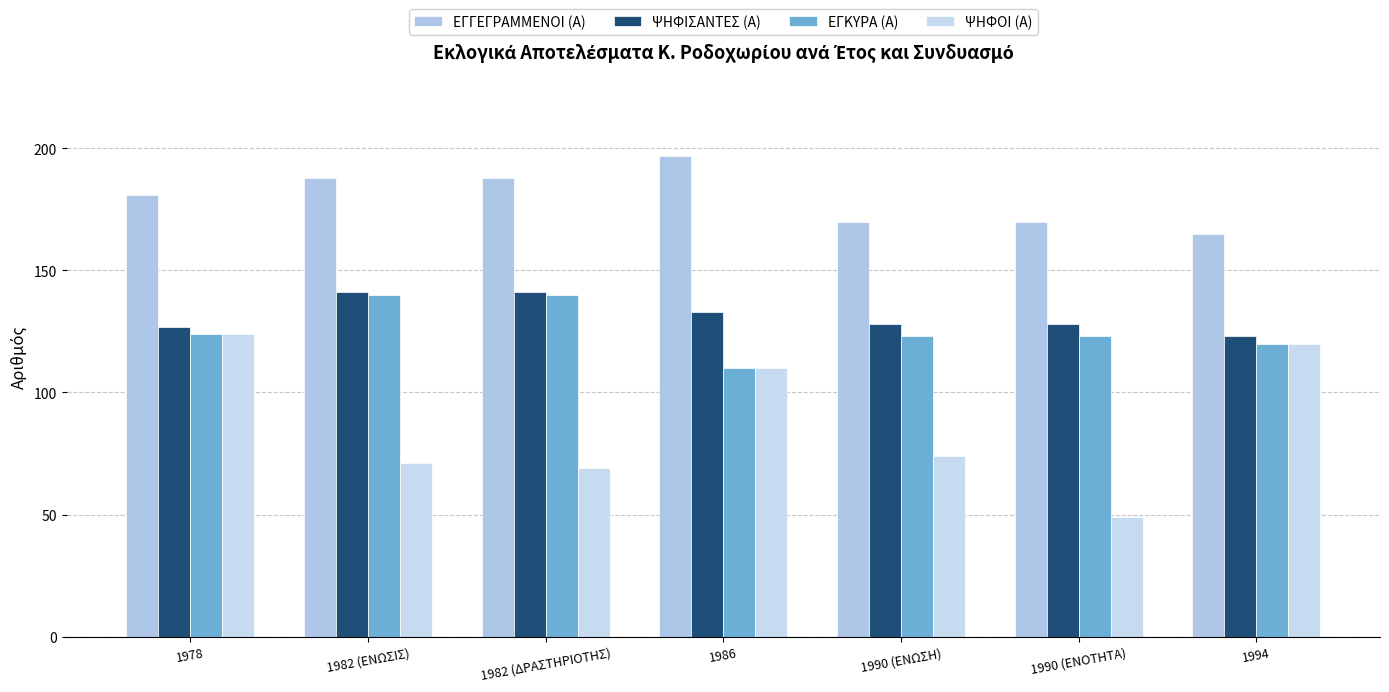

What is the sum of all ΕΓΓΕΓΡΑΜΜΕΝΟΙ (Α) values?

1259